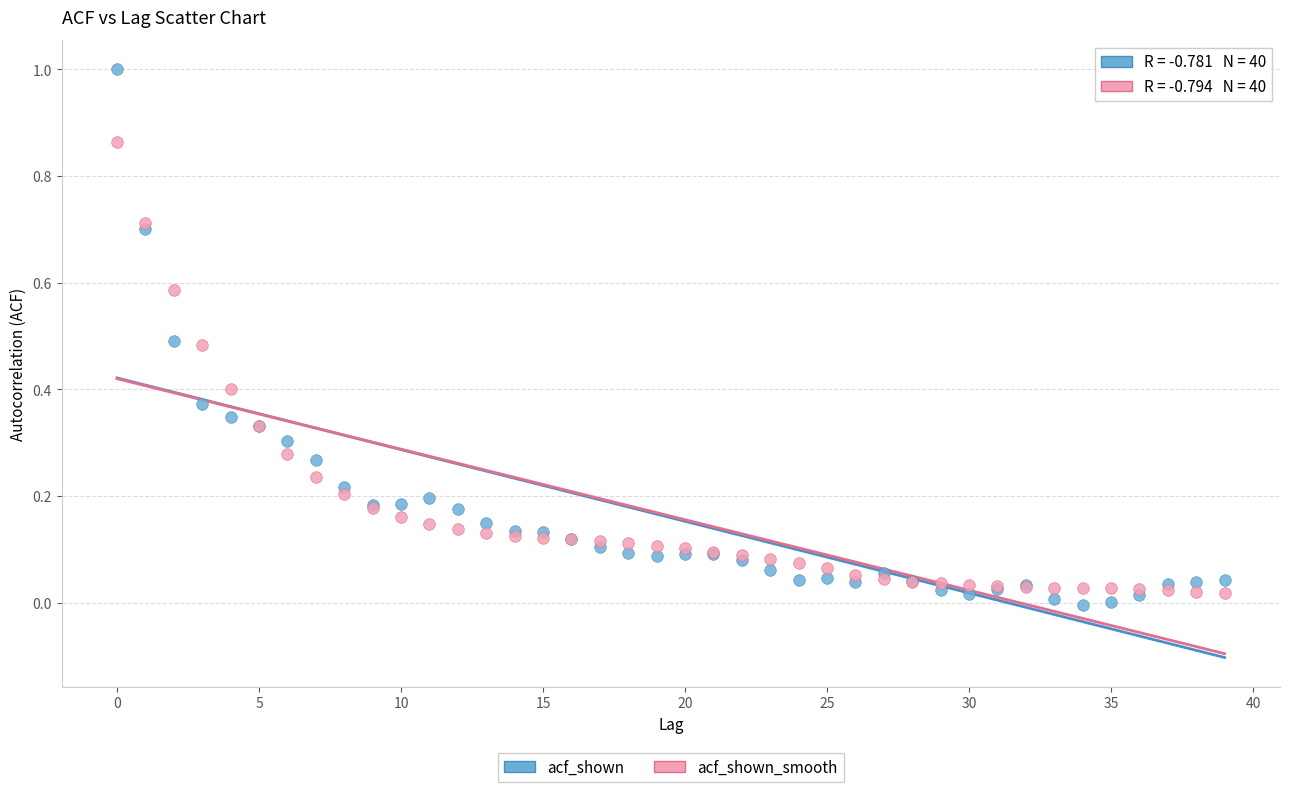

Which series contains the highest Y value?

acf_shown